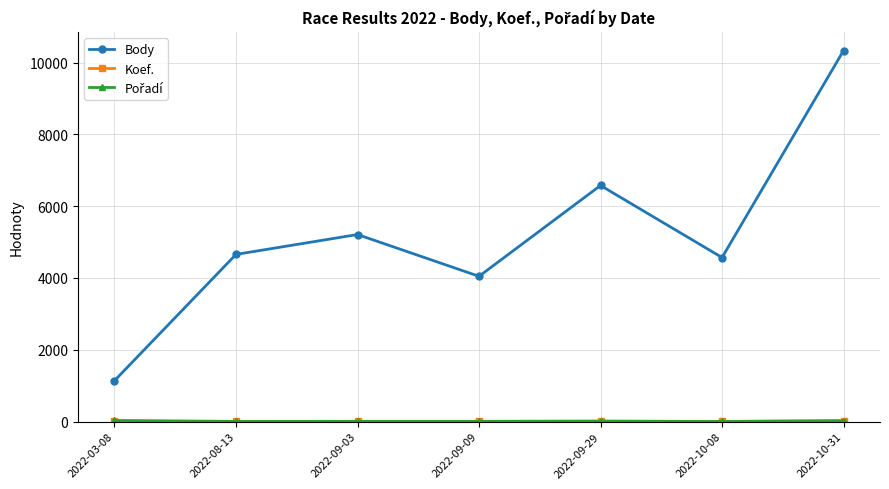

Is it true that Body equals 3294 at 2022-09-29?

False